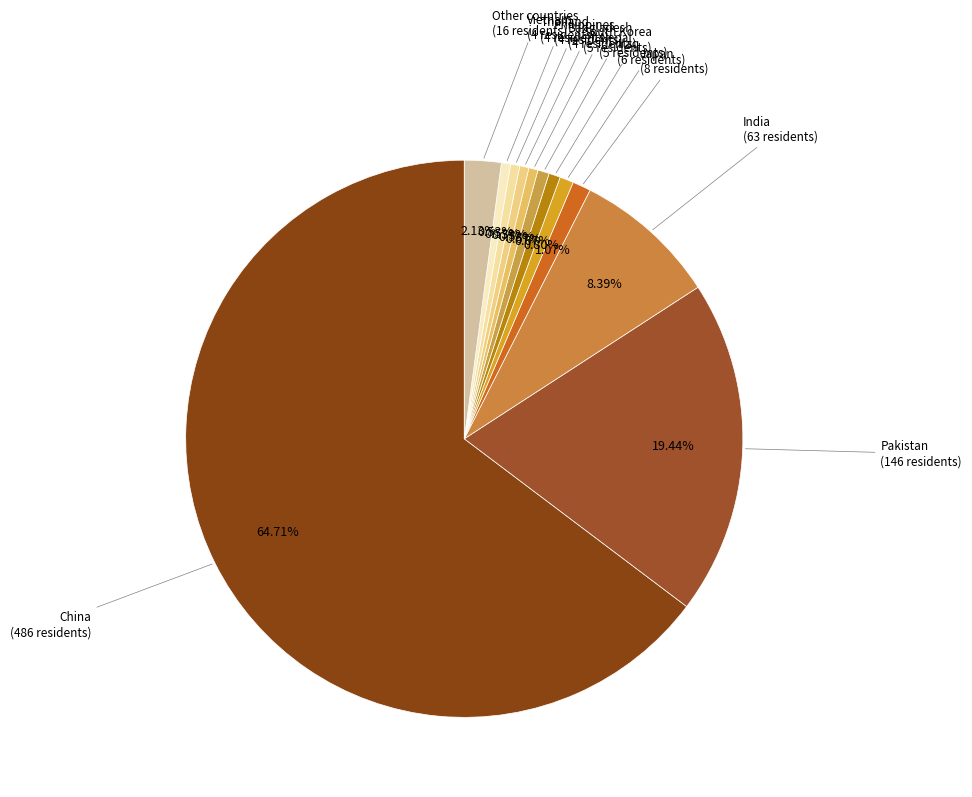

Count the number of slices in the pie.

12